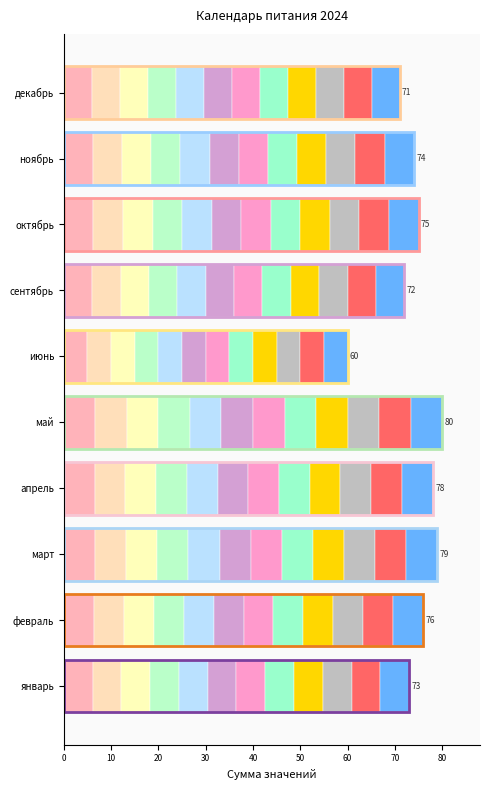

Count the number of data series in this chart.

1